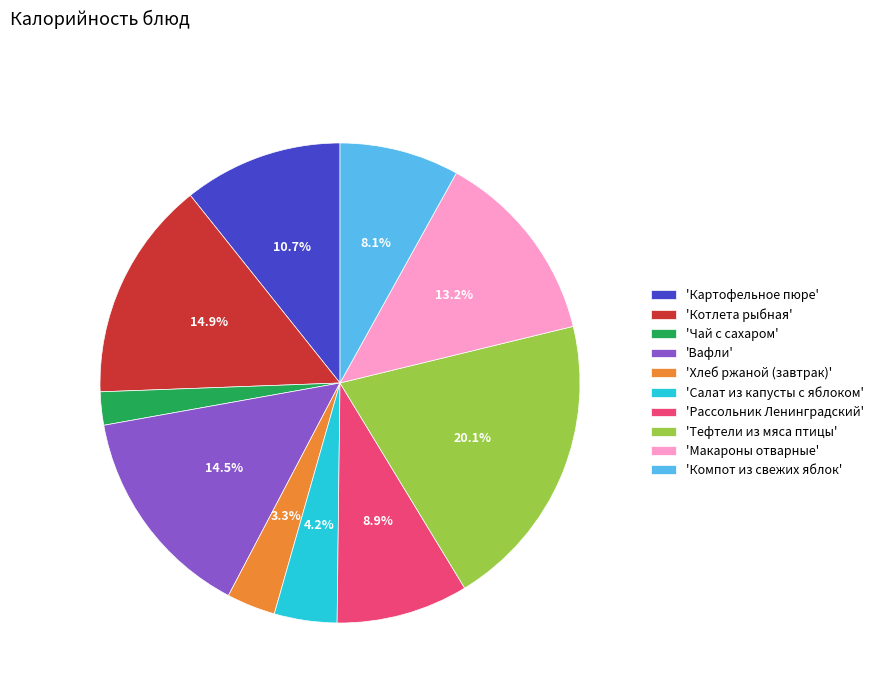

How many slices are in this pie chart?

10